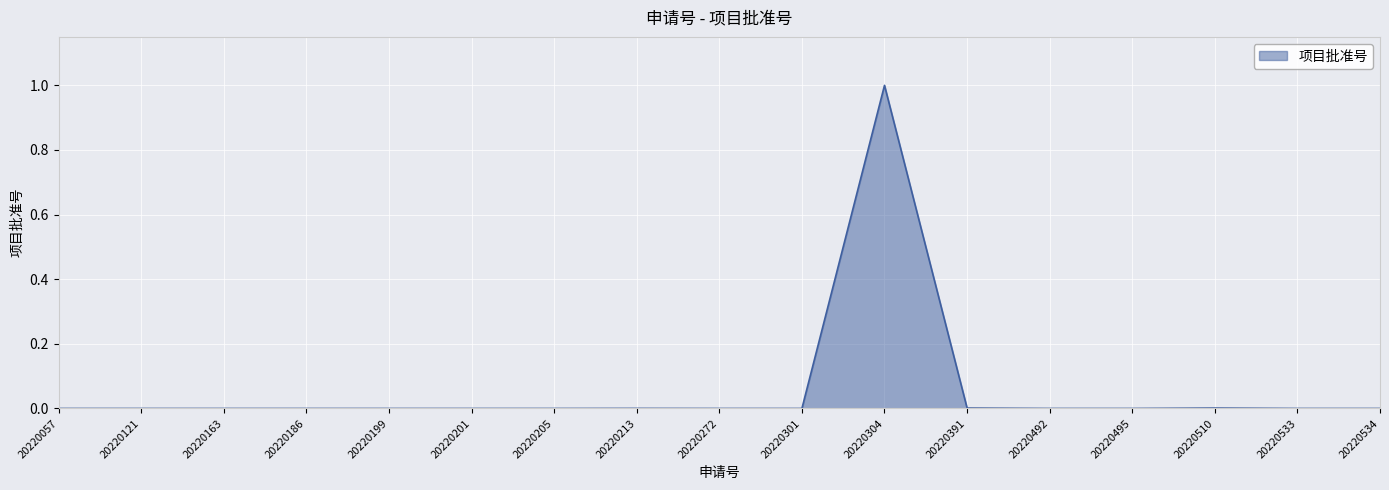

The value at 20220304 is 1.0. True or false?

True